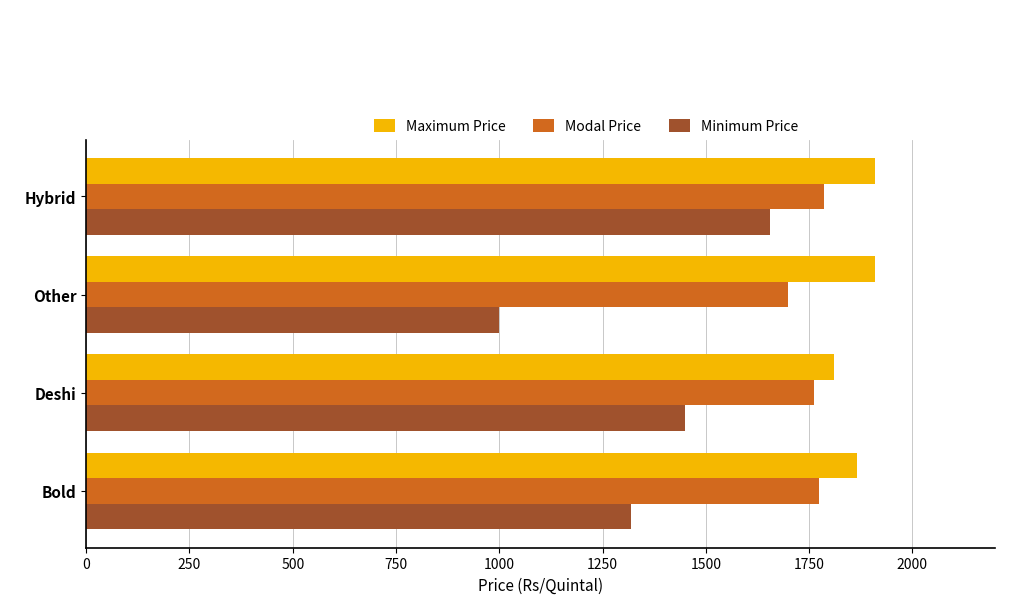

Which series has the largest range (max minus min)?

Minimum Price